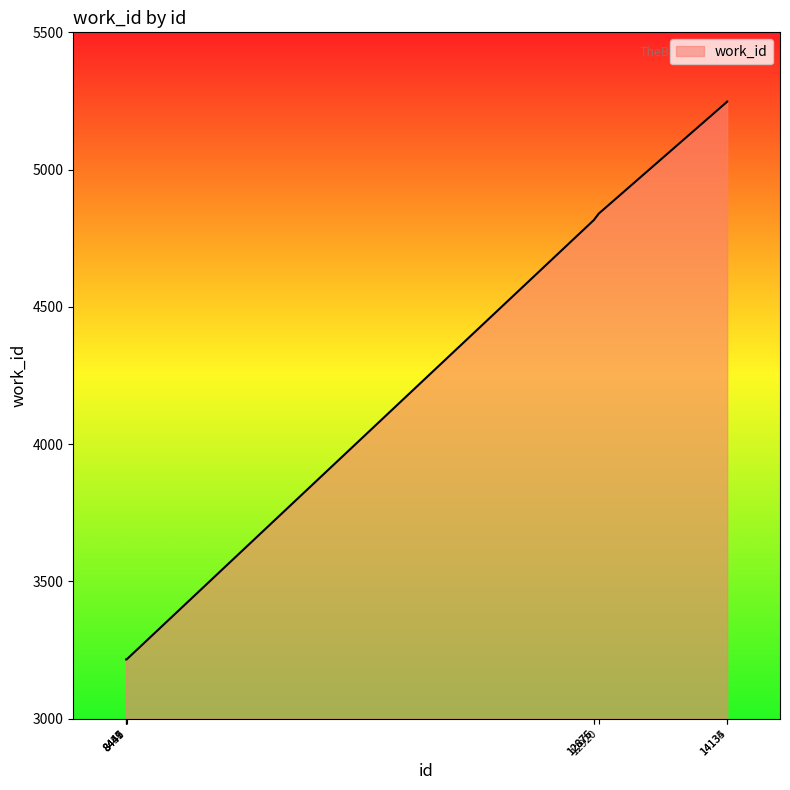

What is the greatest value displayed?

5248